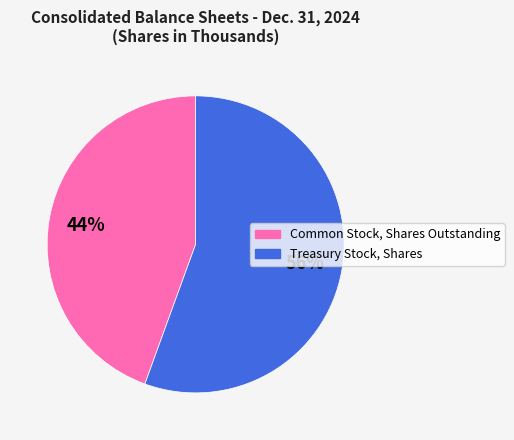

To the nearest percent, what is the combined percentage of Treasury Stock, Shares and Common Stock, Shares Outstanding?

100%